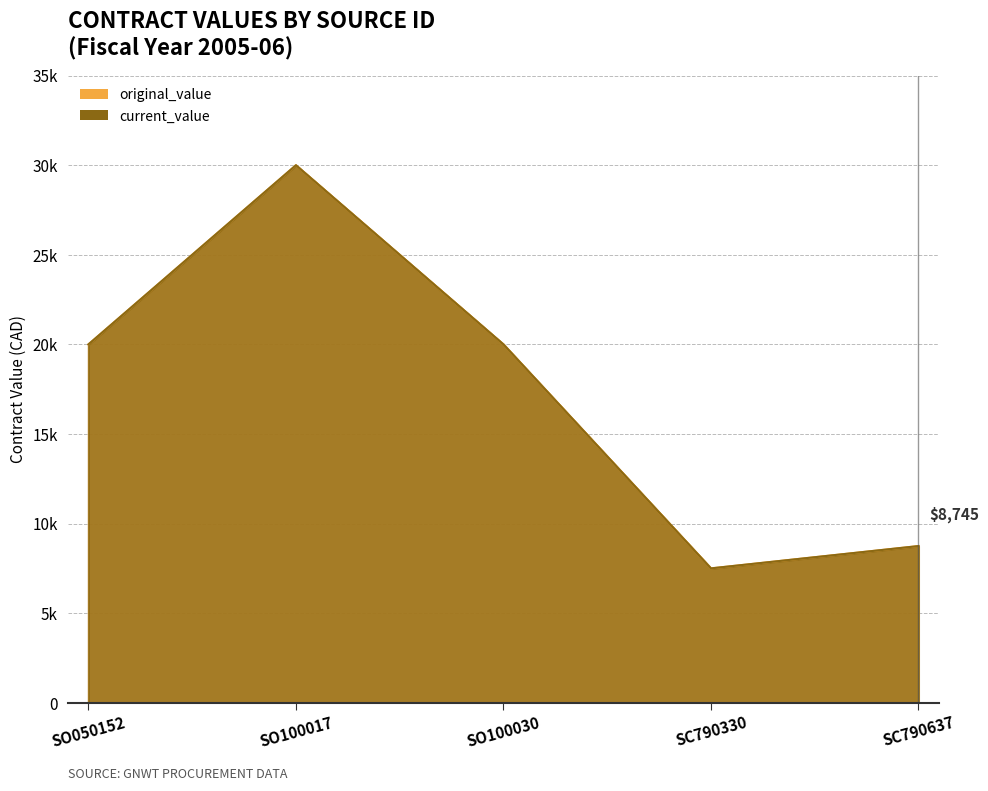

Does the chart display data point markers on the line(s)?

No